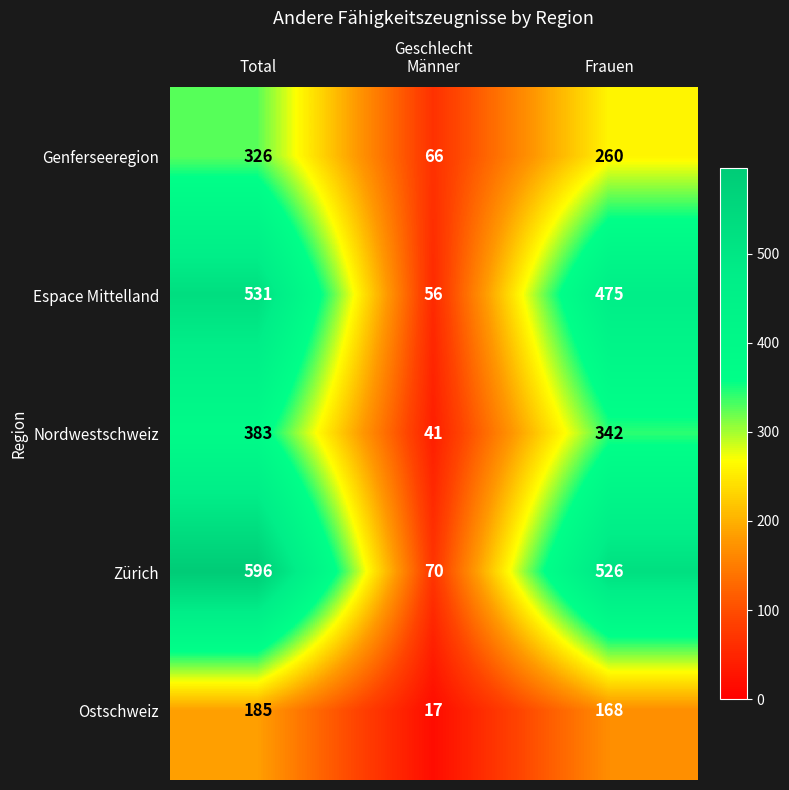

Reading left to right, list all the values displayed in this chart.

Genferseeregion: Total=326	Männer=66	Frauen=260
Espace Mittelland: Total=531	Männer=56	Frauen=475
Nordwestschweiz: Total=383	Männer=41	Frauen=342
Zürich: Total=596	Männer=70	Frauen=526
Ostschweiz: Total=185	Männer=17	Frauen=168